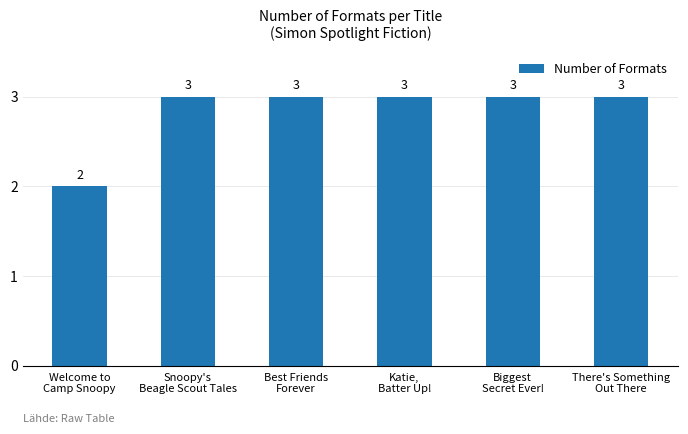

What is the maximum value shown in the chart?

3